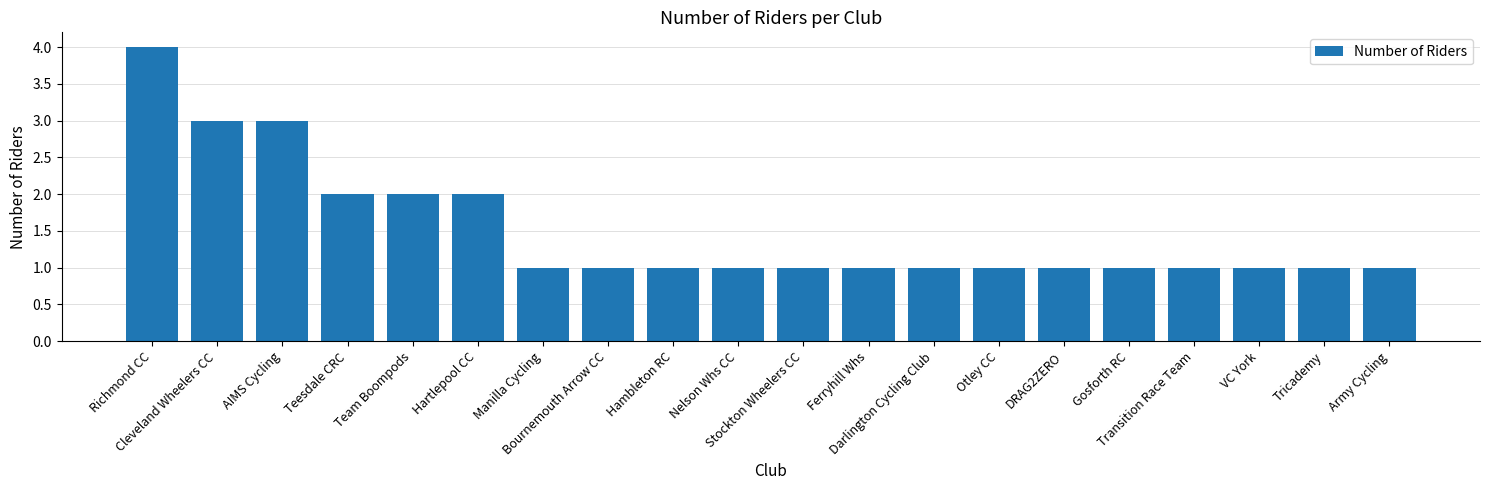

What is the ratio of the value at Darlington Cycling Club to the value at VC York?

1.0